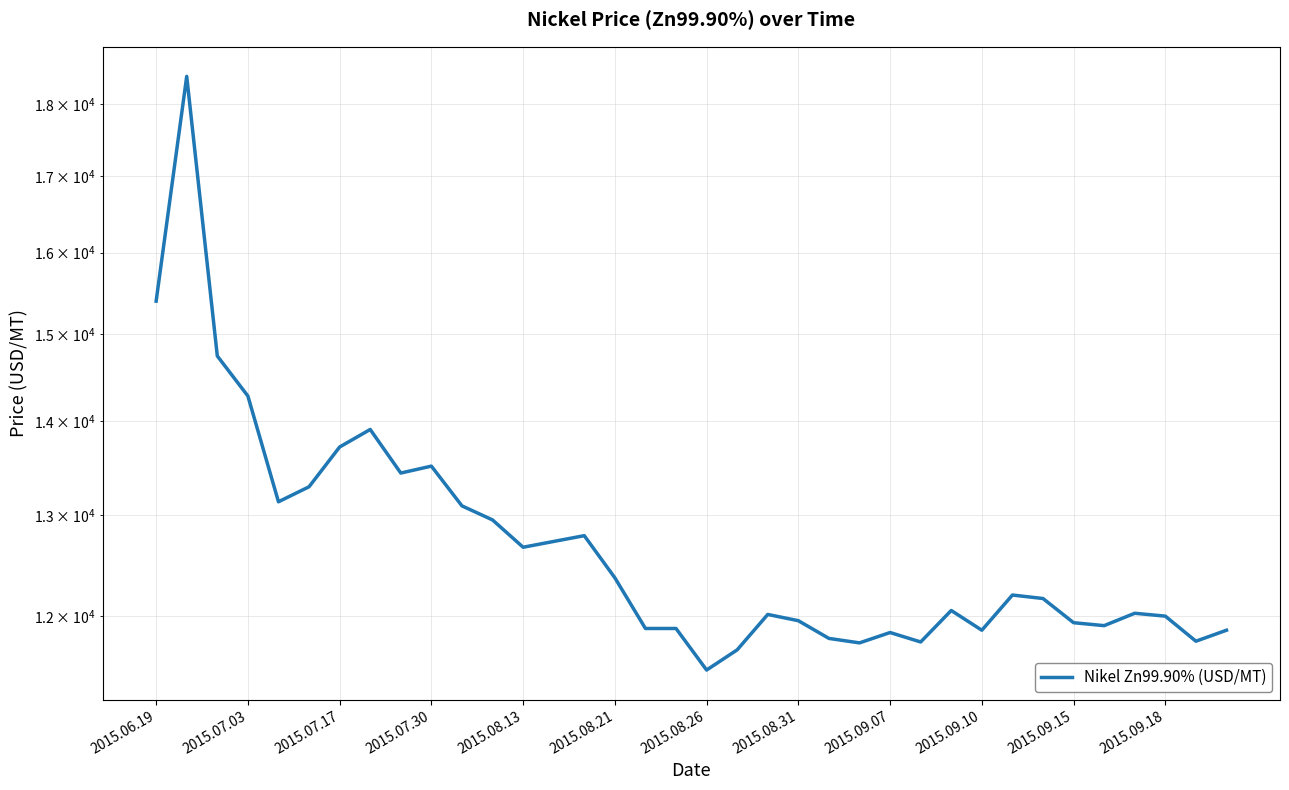

How many points are higher than both their immediate neighbors (excluding endpoints)?

9